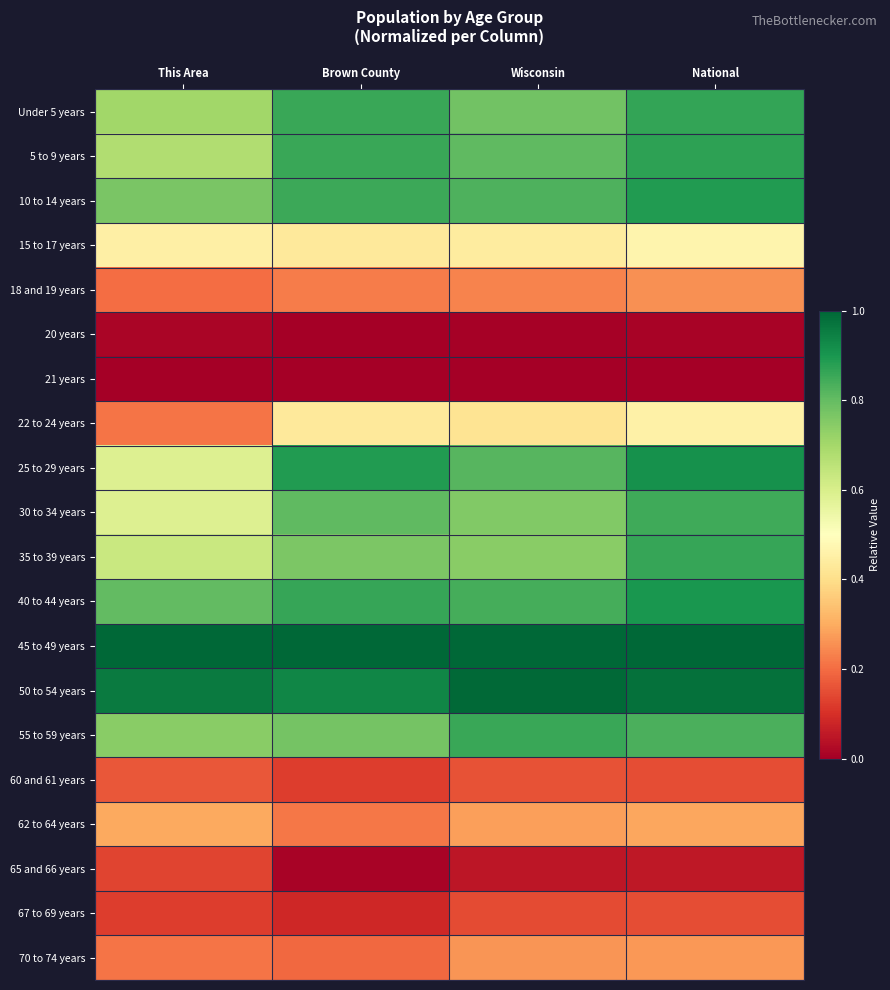

How many categories are shown in the chart?

4